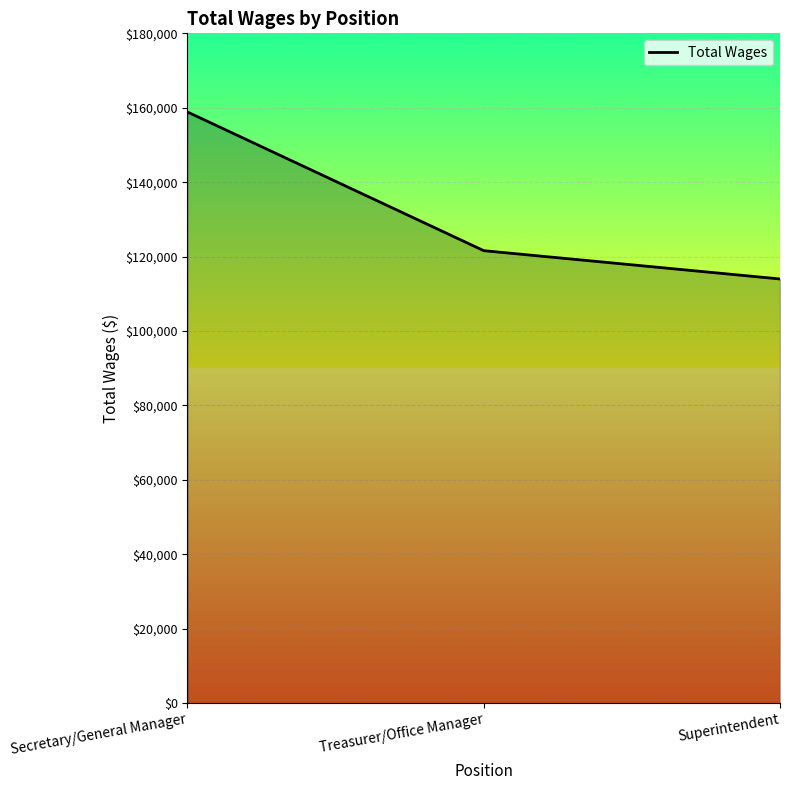

What is the ratio of the value at Secretary/General Manager to the value at Treasurer/Office Manager?

1.3